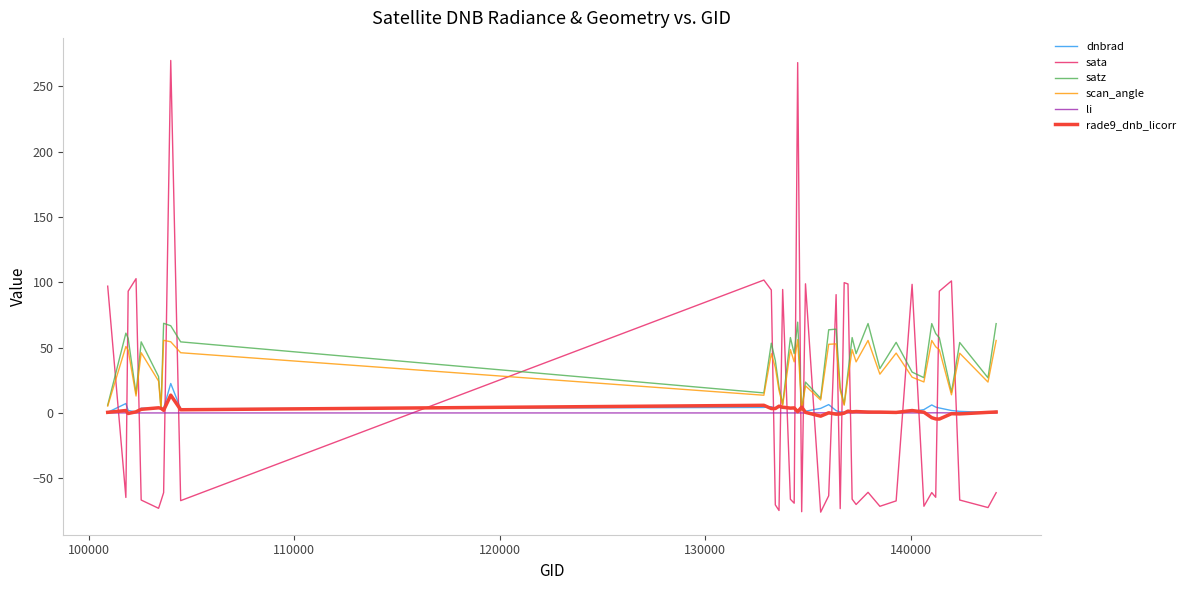

Which series has the widest spread of values?

sata